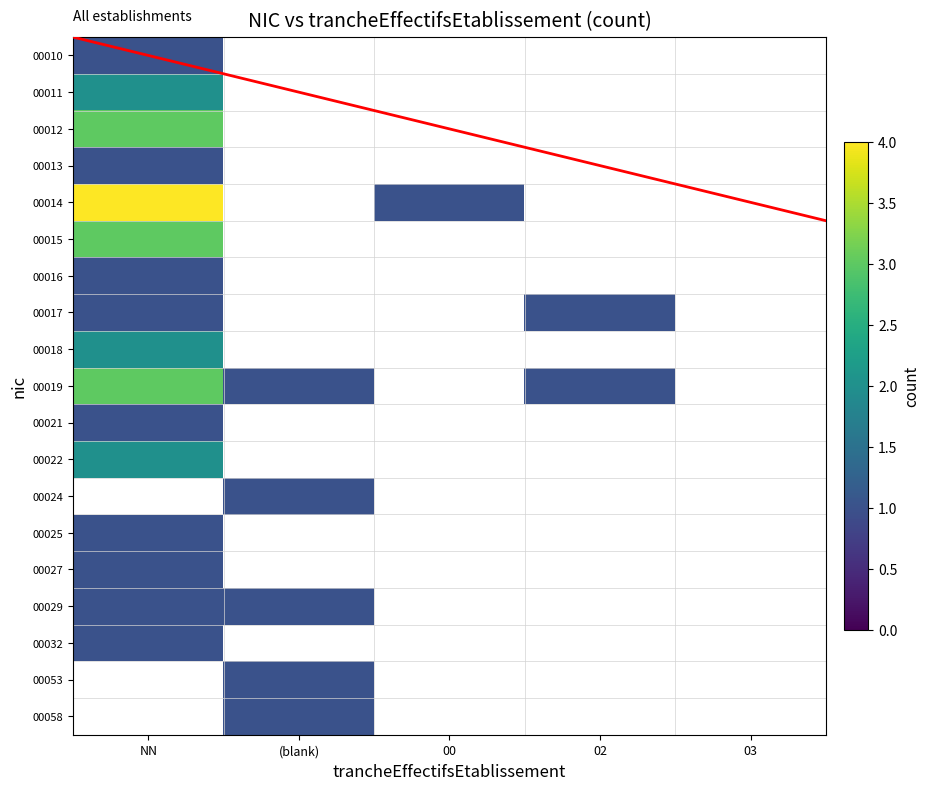

What is the difference between the highest and lowest values at 00?

1